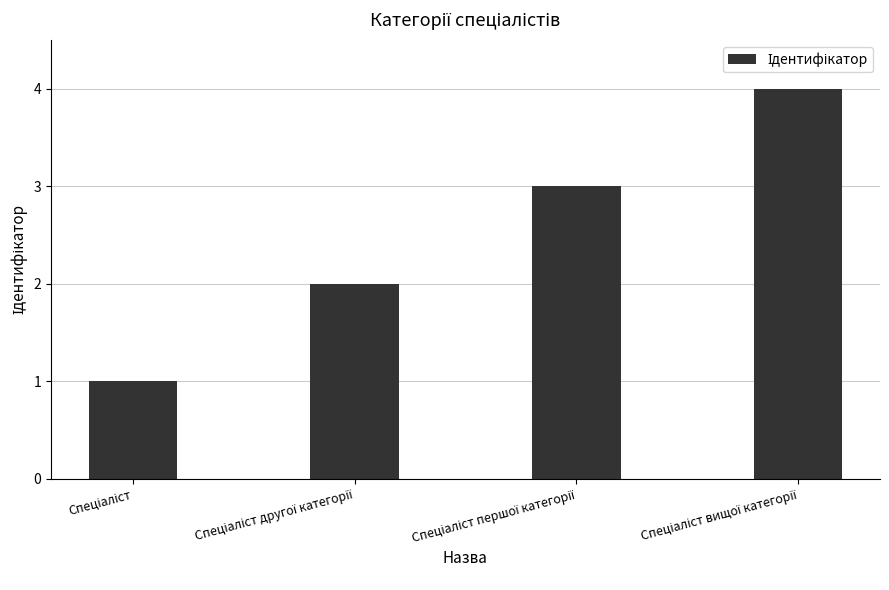

What is the difference between the maximum and minimum values?

3